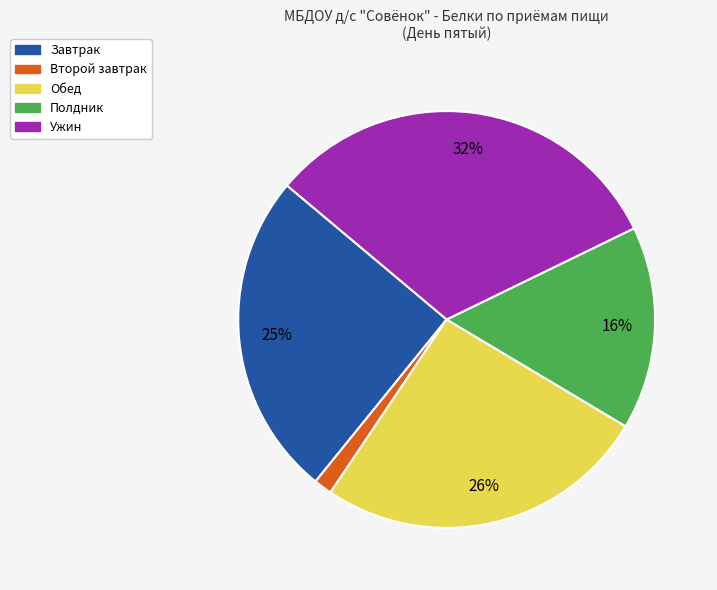

To the nearest percent, what is the average slice percentage?

20%